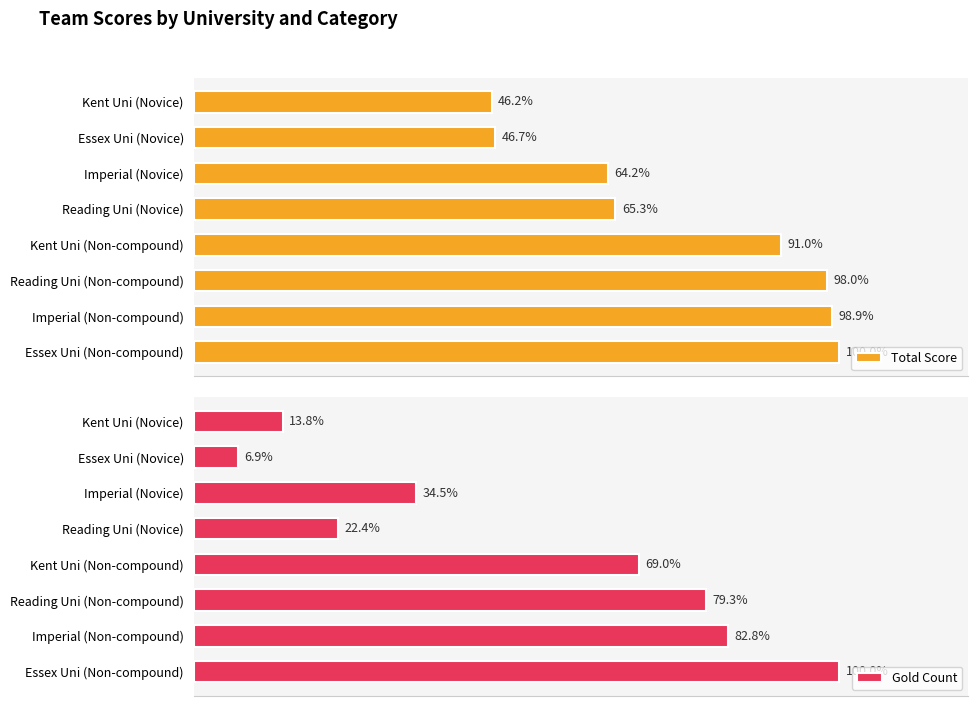

How many values in the Total Score series exceed 1864?

3